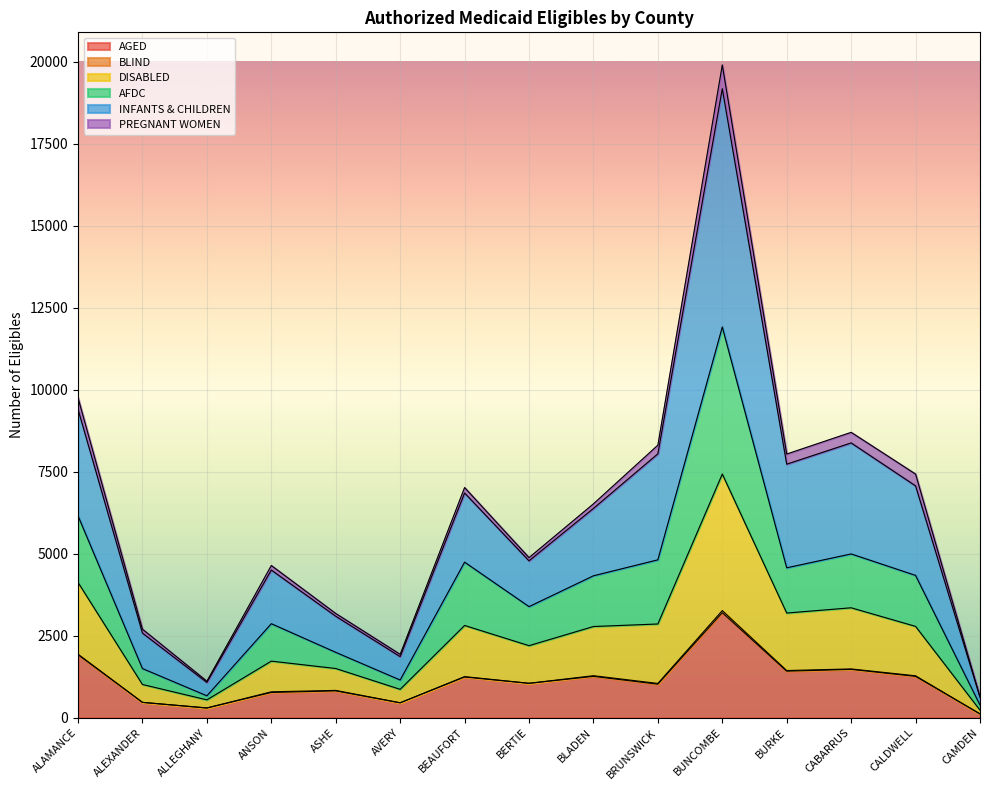

What position from the right is ASHE?

11